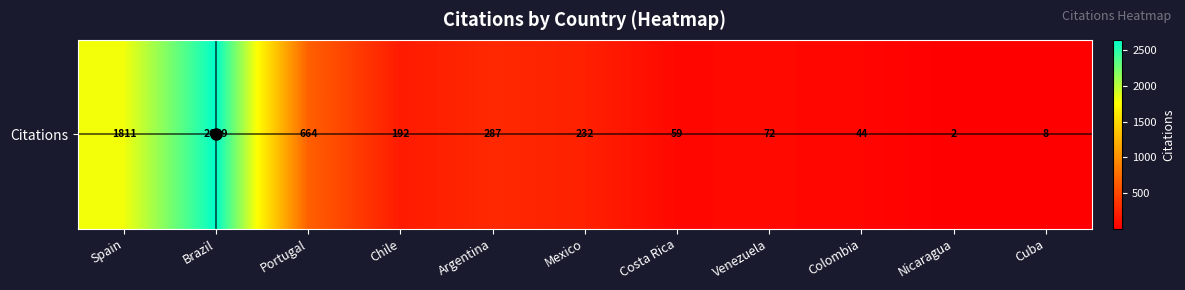

Reading right to left, transcribe all the data shown in this chart.

8	2	44	72	59	232	287	192	664	2649	1811